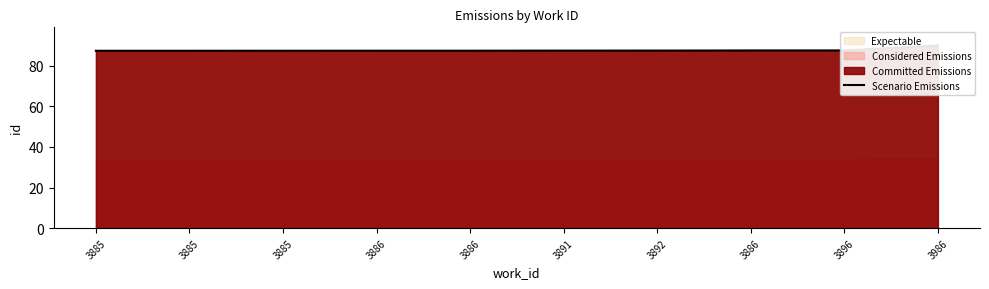

What is the maximum value shown in the chart?

90.0